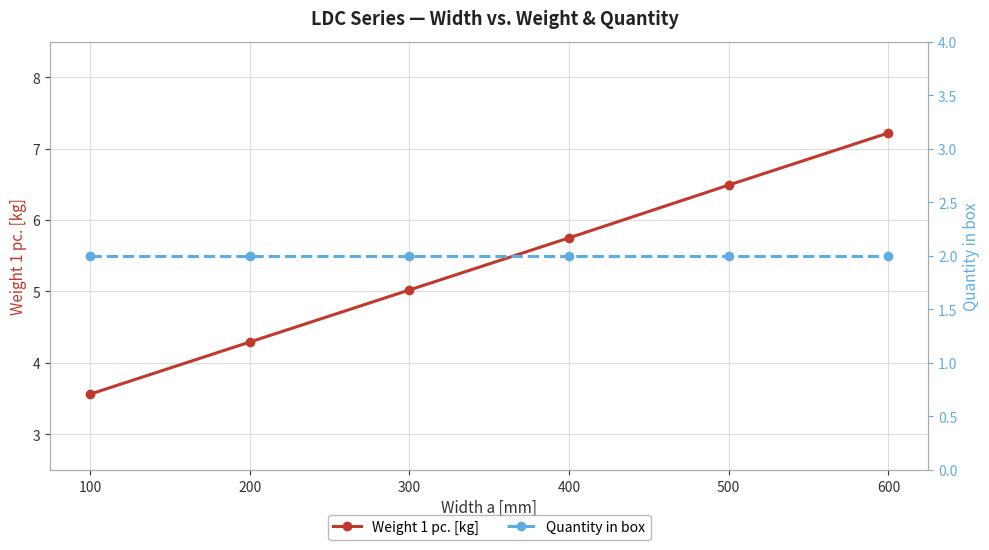

What is the minimum value shown in the chart?

2.0